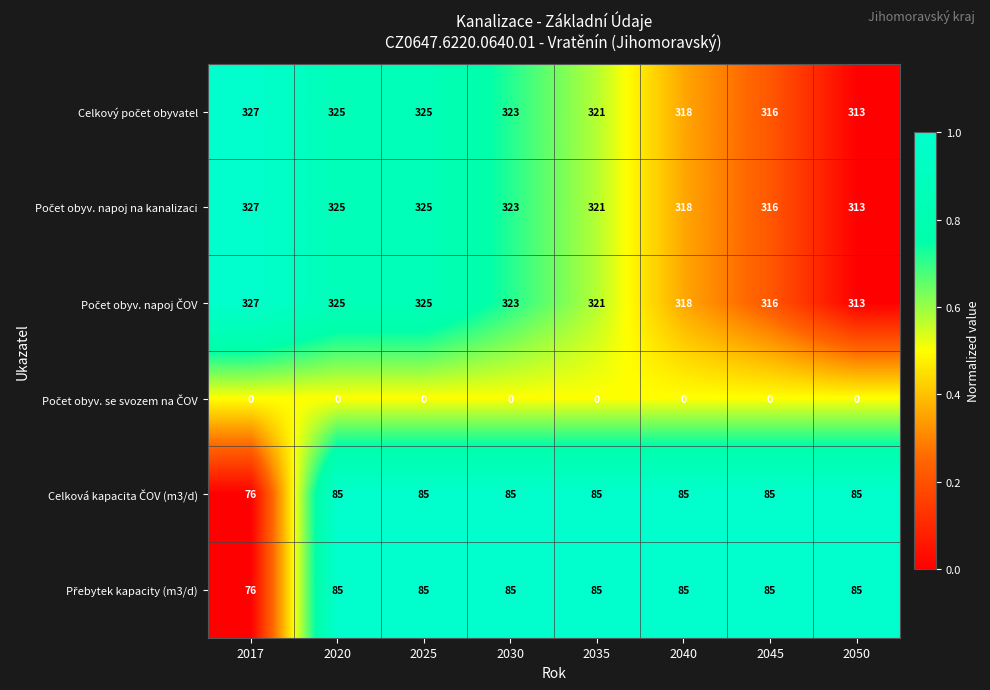

What is the greatest value displayed?

327